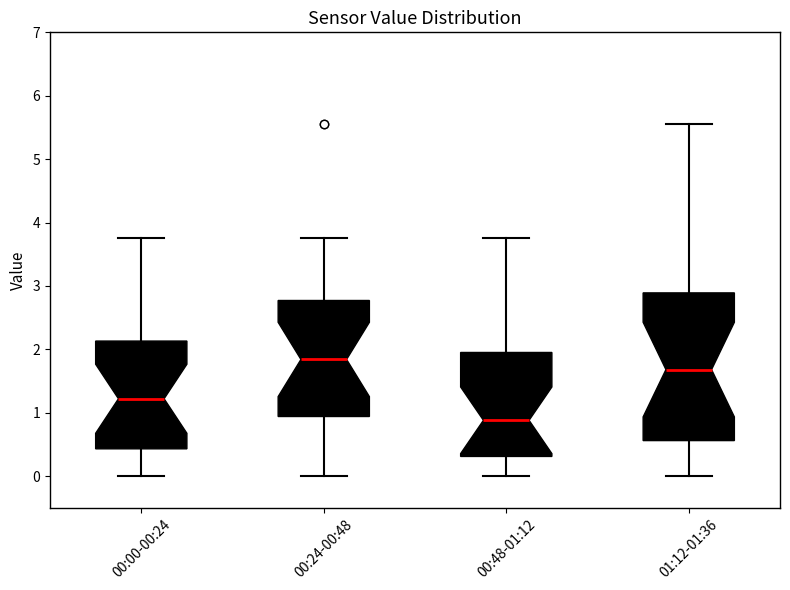

Which box has the highest median line?

00:24-00:48